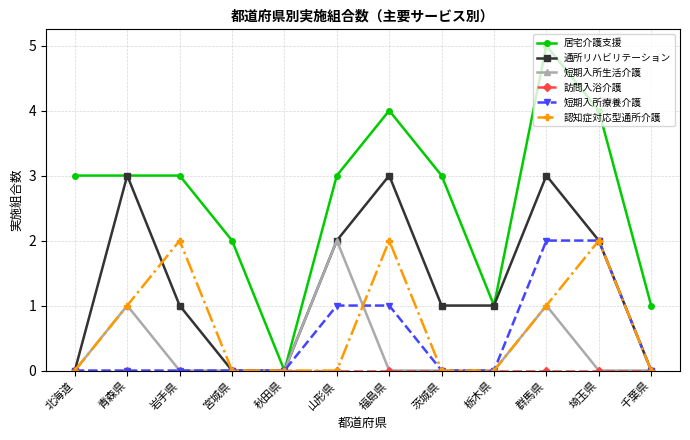

What position from the right is 福島県?

6